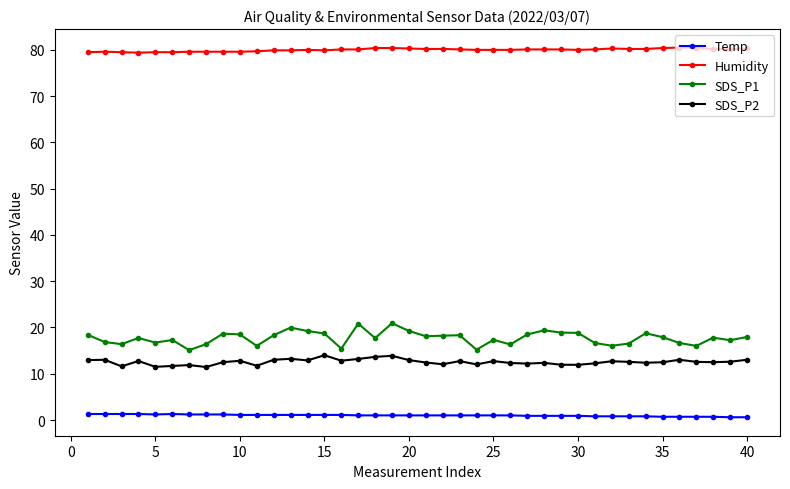

What is the difference between the maximum and minimum values in the SDS_P1 series?

5.8